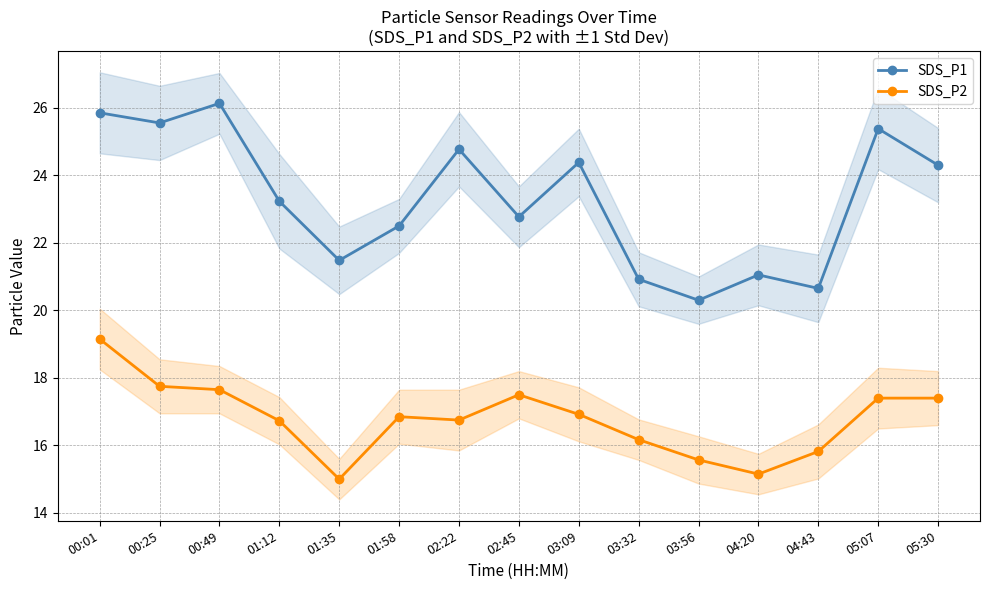

What is the difference between the SDS_P1 values at 01:35 and 03:56?

1.2